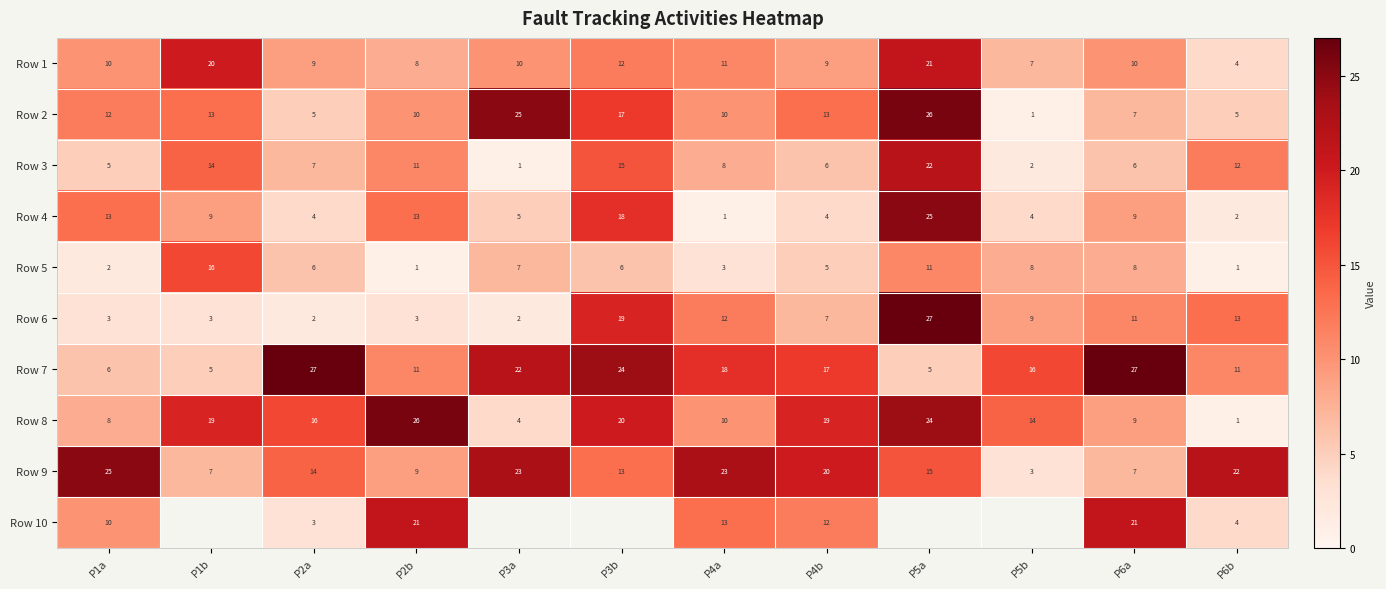

Which series changed the most between P2a and P6b?

Row 7